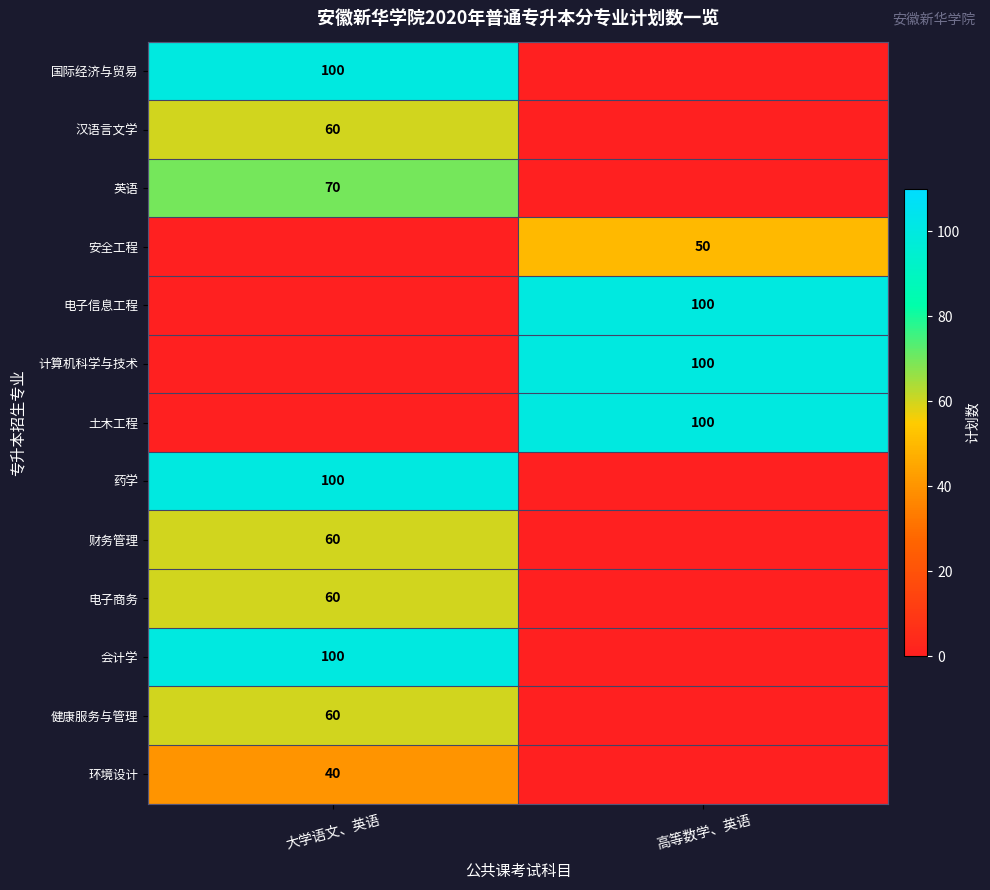

What is the spread (max minus min) of values at 大学语文、英语?

100